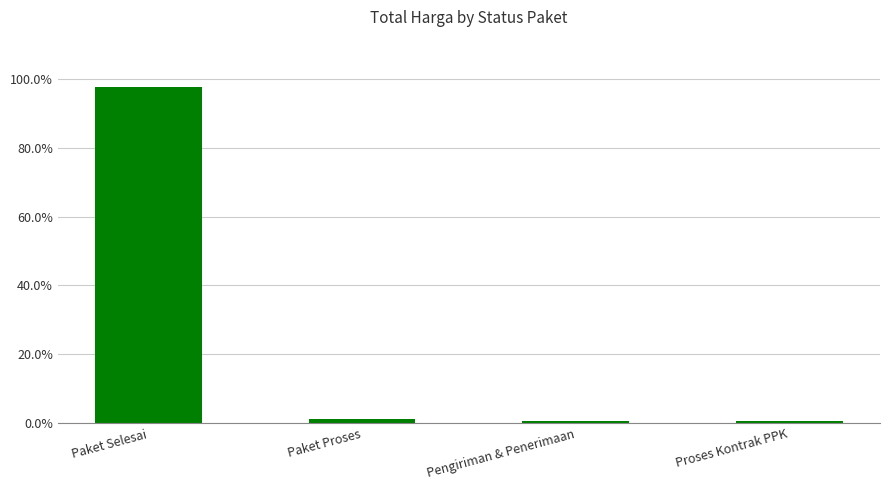

True or false: the data shows 56.1 at Paket Selesai.

False